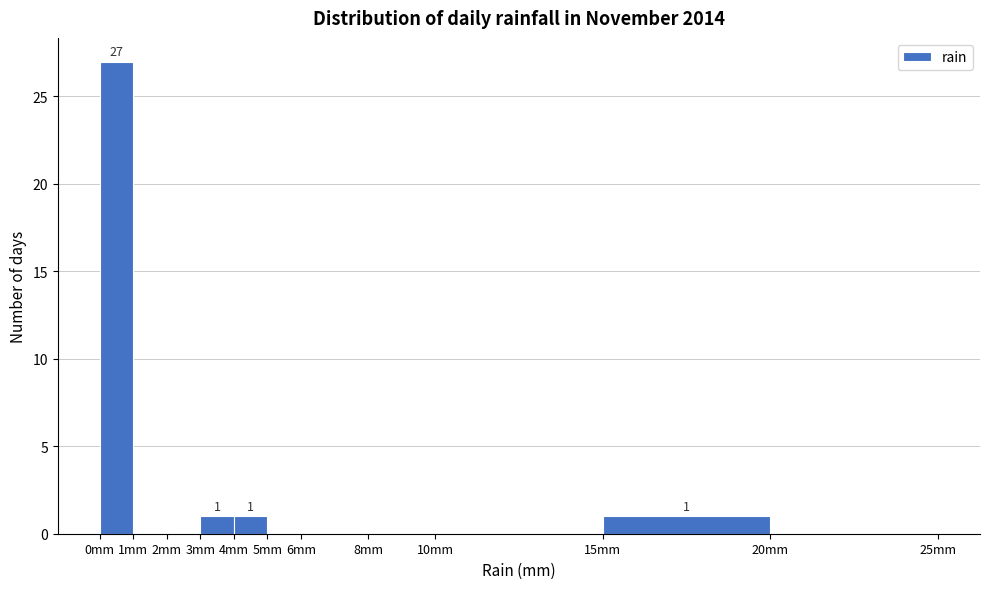

Which range on the x-axis has the tallest bar?

0 to 1